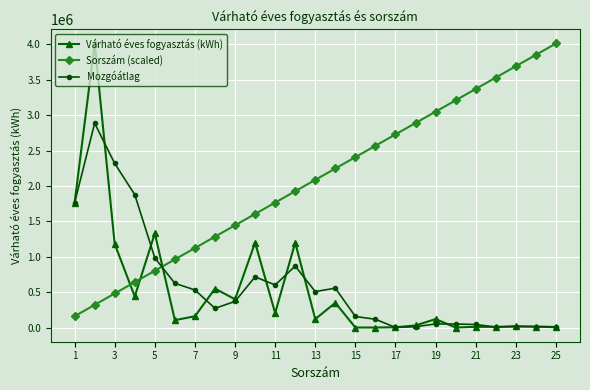

What is the maximum value shown in the chart?

4011000.0